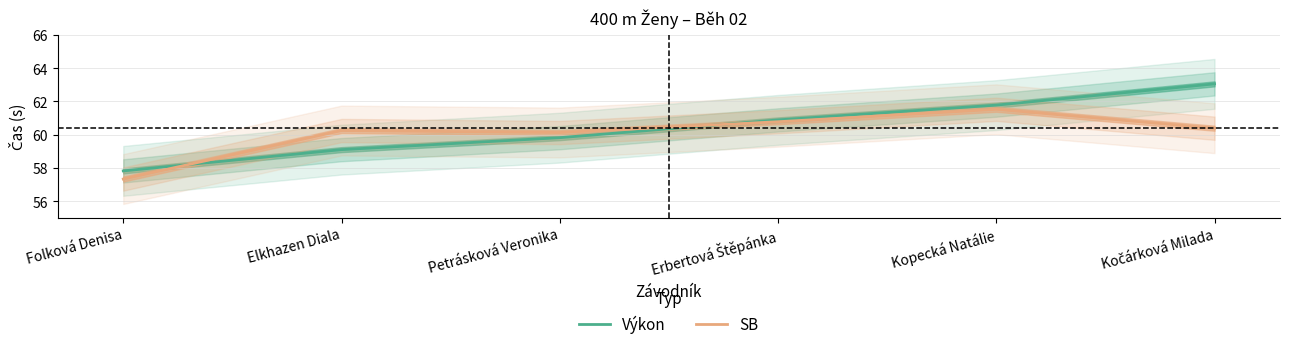

The value of SB at Petrásková Veronika is 22.5. True or false?

False